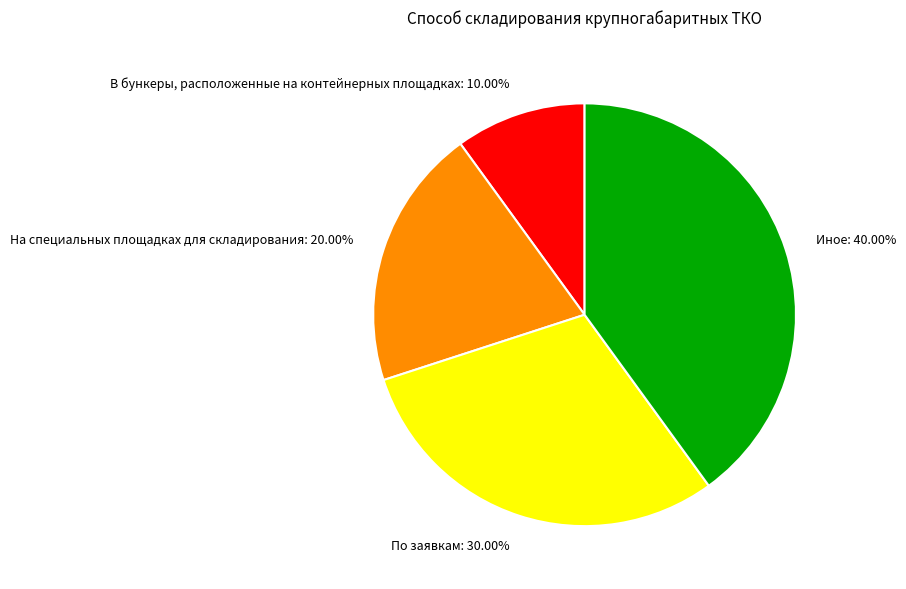

Which category has the biggest portion of the pie?

Иное